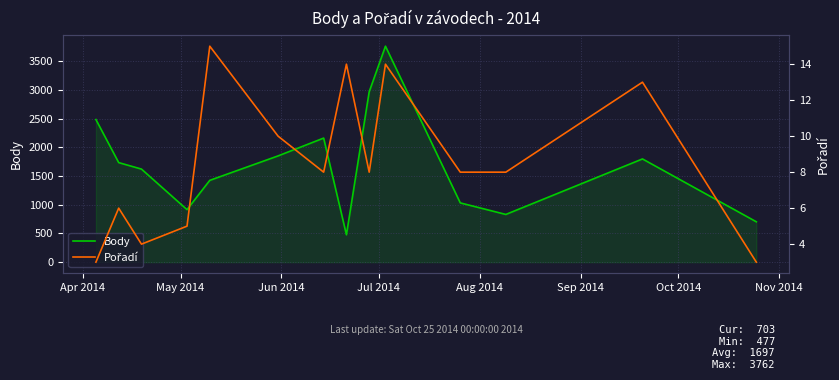

What is the highest value of the Body series?

3762